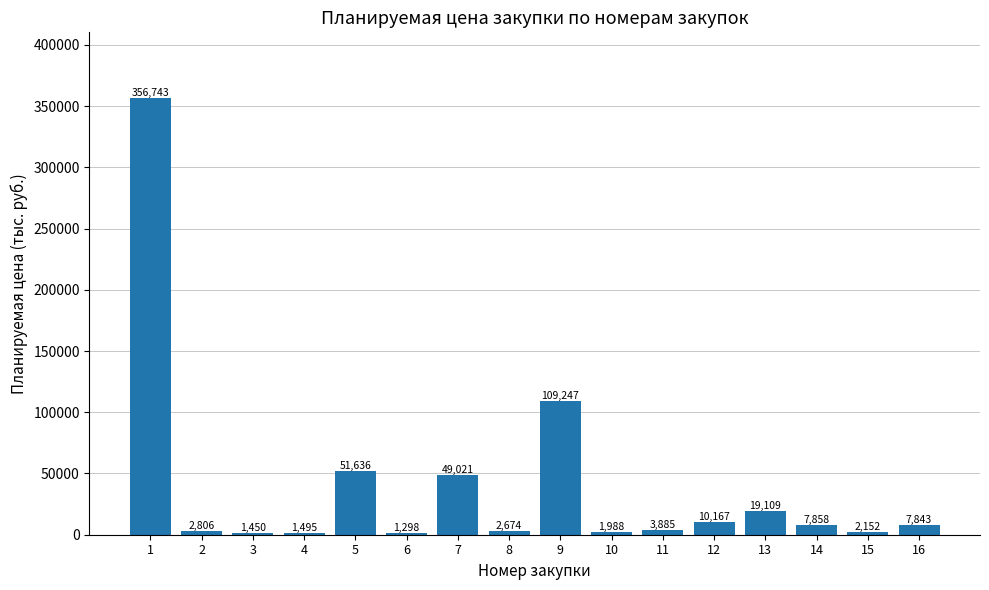

What is the sum of all values?

629372